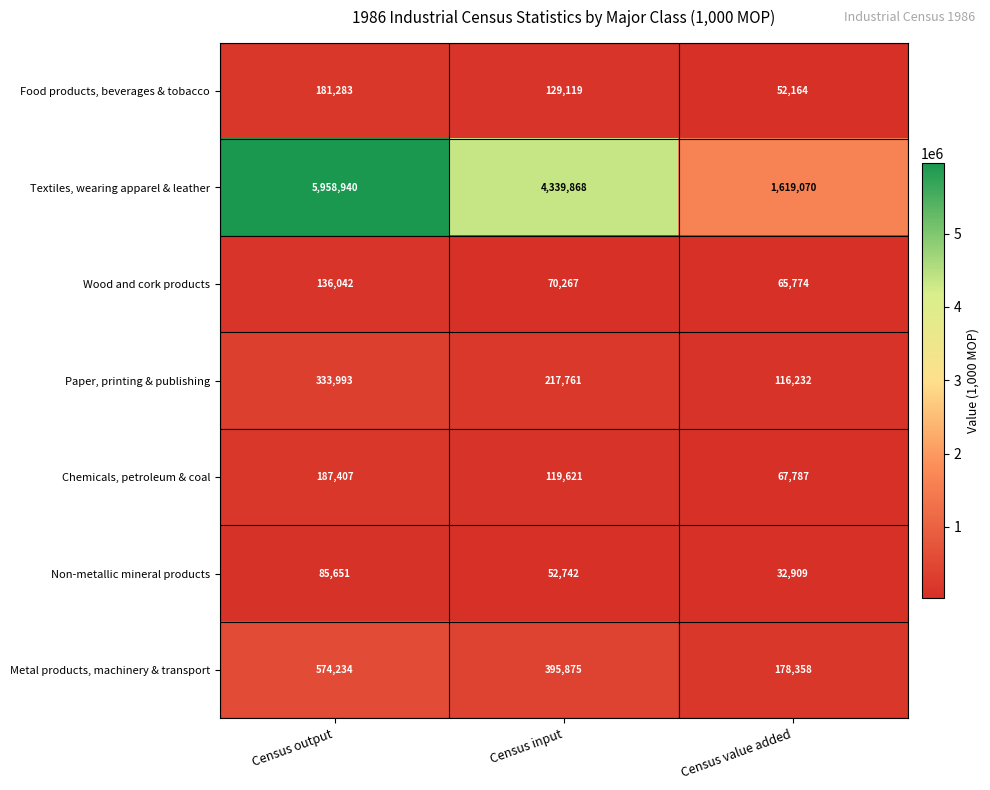

What is the minimum value shown in the chart?

32909